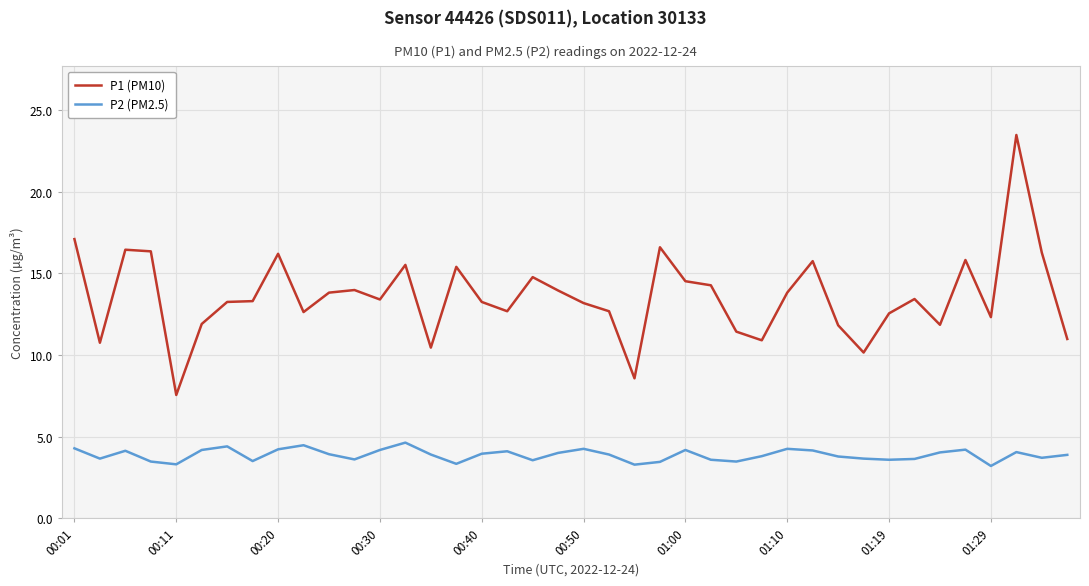

What is the difference between the second highest and second lowest values in the P1 (PM10) series?

8.5